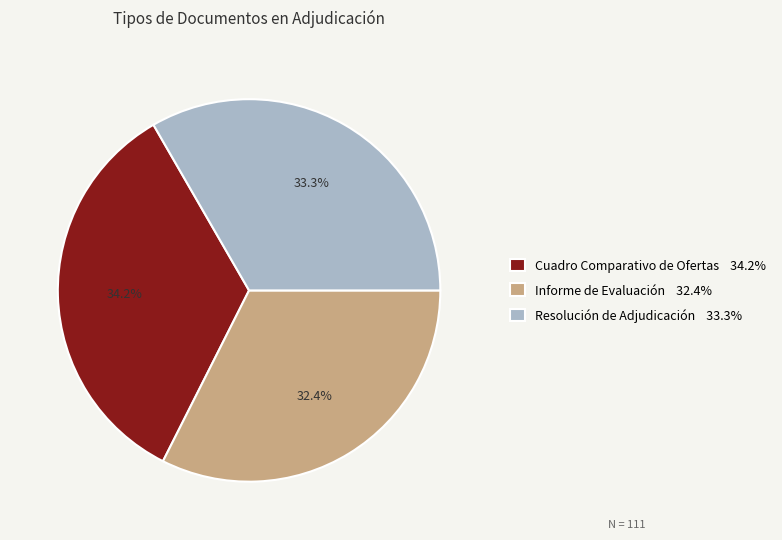

What percentage do Cuadro Comparativo de Ofertas and Informe de Evaluación together represent?

66.7%